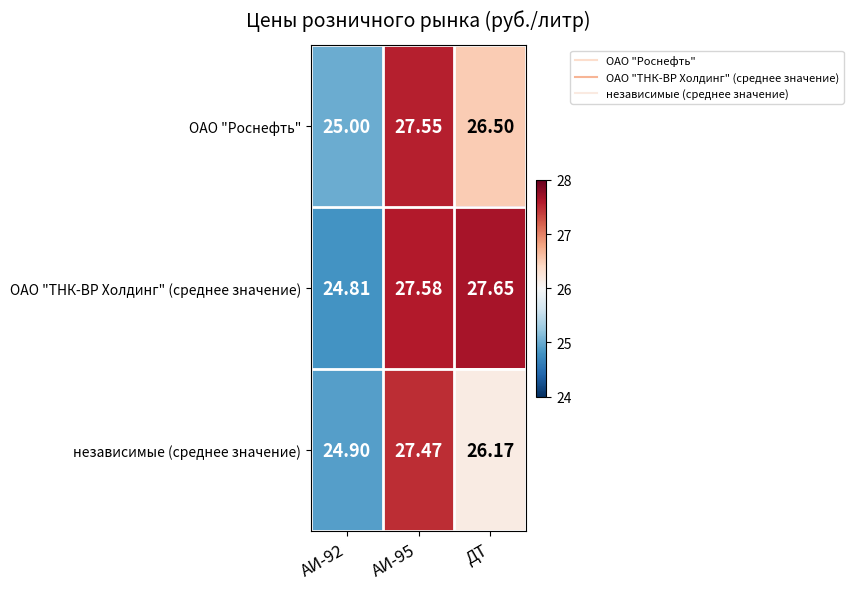

Which series changed the most between АИ-92 and ДТ?

ОАО "ТНК-ВР Холдинг" (среднее значение)